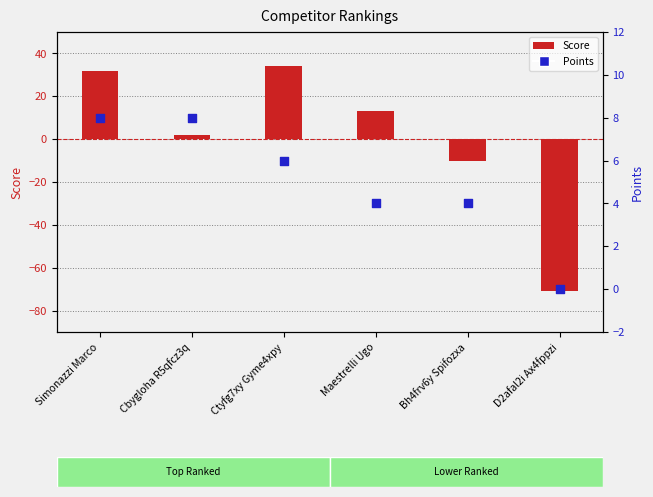

Which series has the widest spread of Y values?

Score